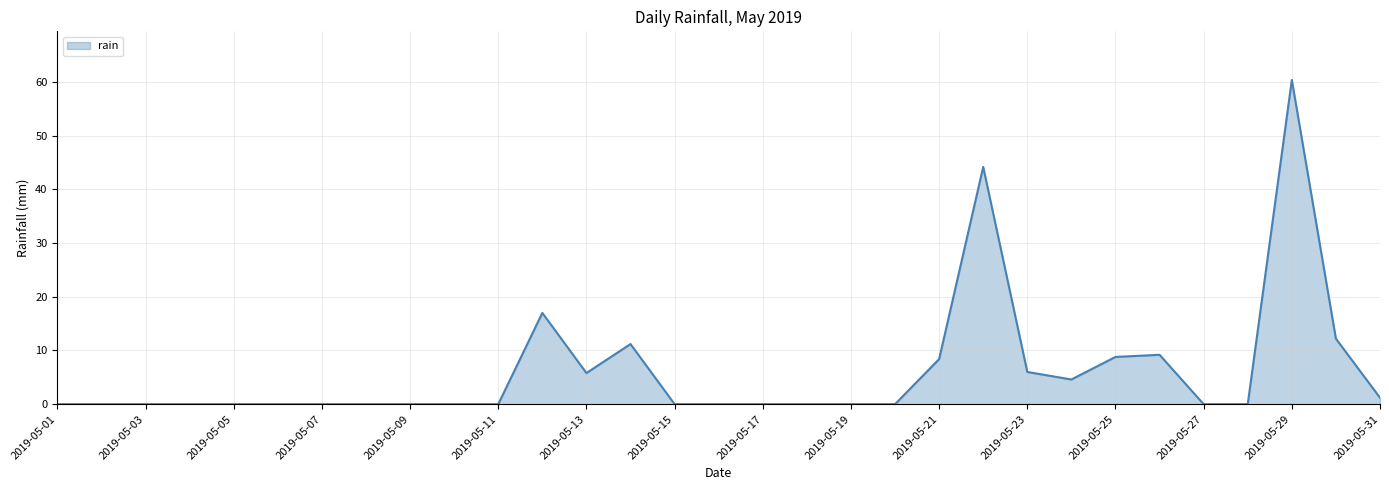

How many categories are shown in the chart?

31